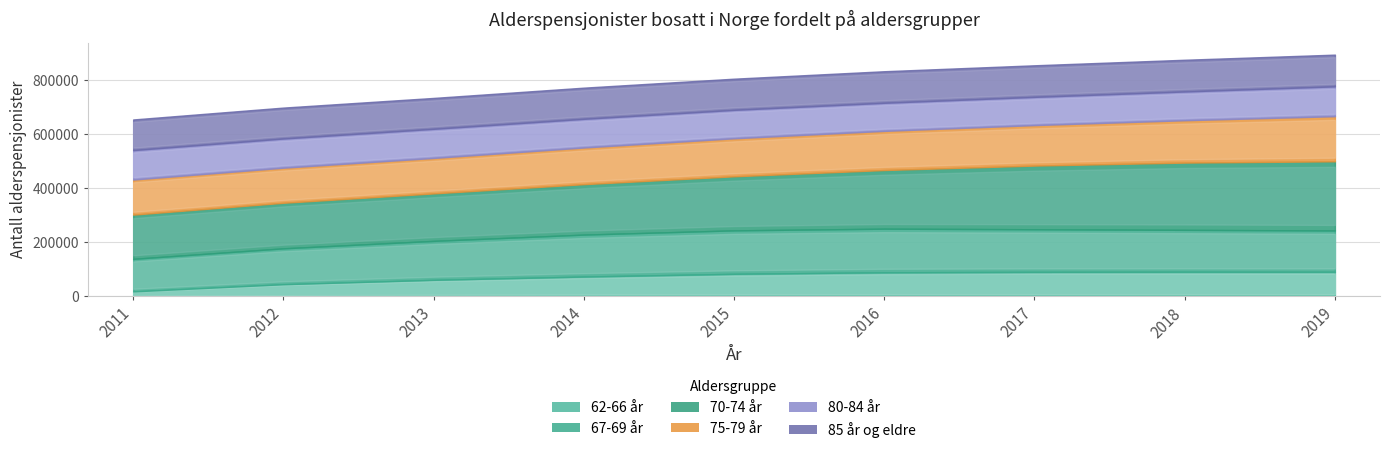

At which label is 75-79 år closest to 148394?

2017